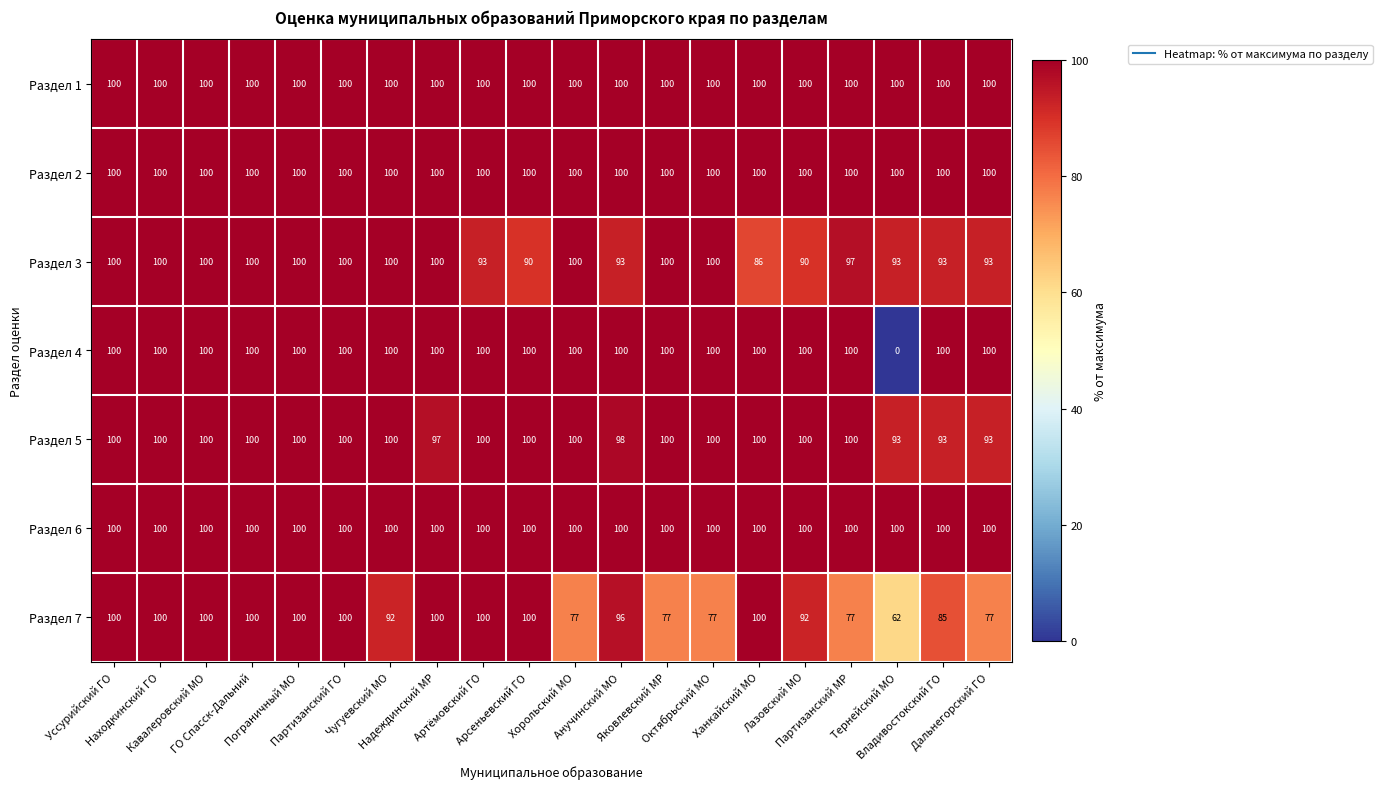

What is the total value across all series at Арсеньевский ГО?

690